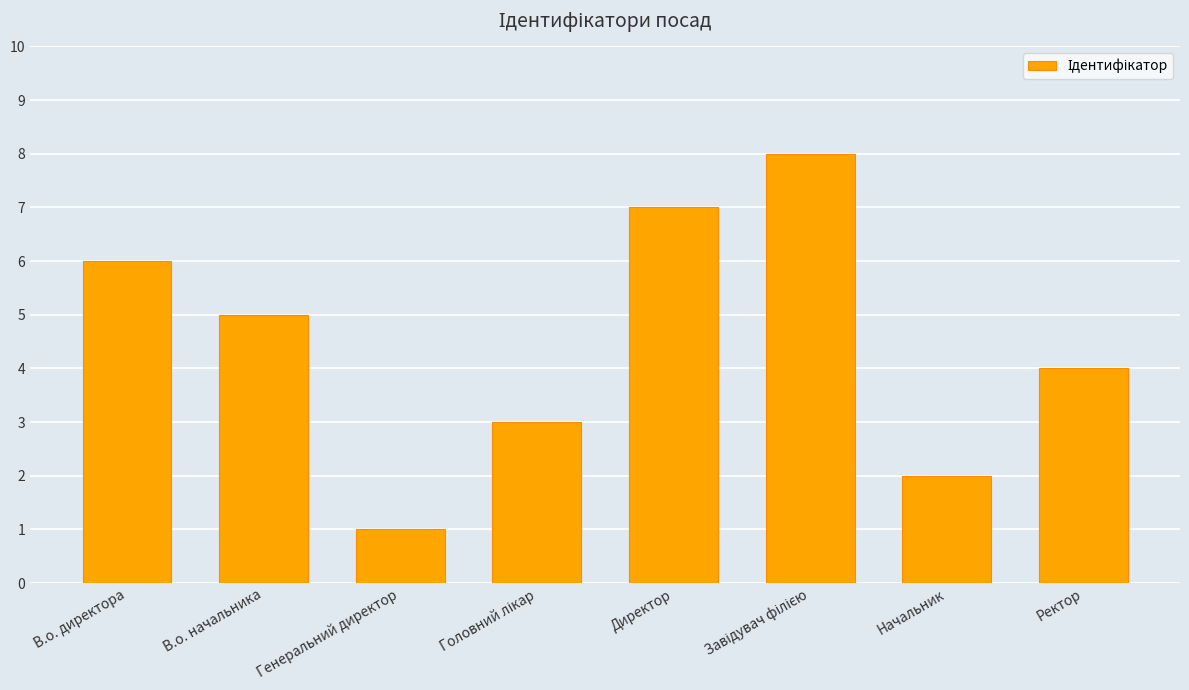

Count the number of data series in this chart.

1